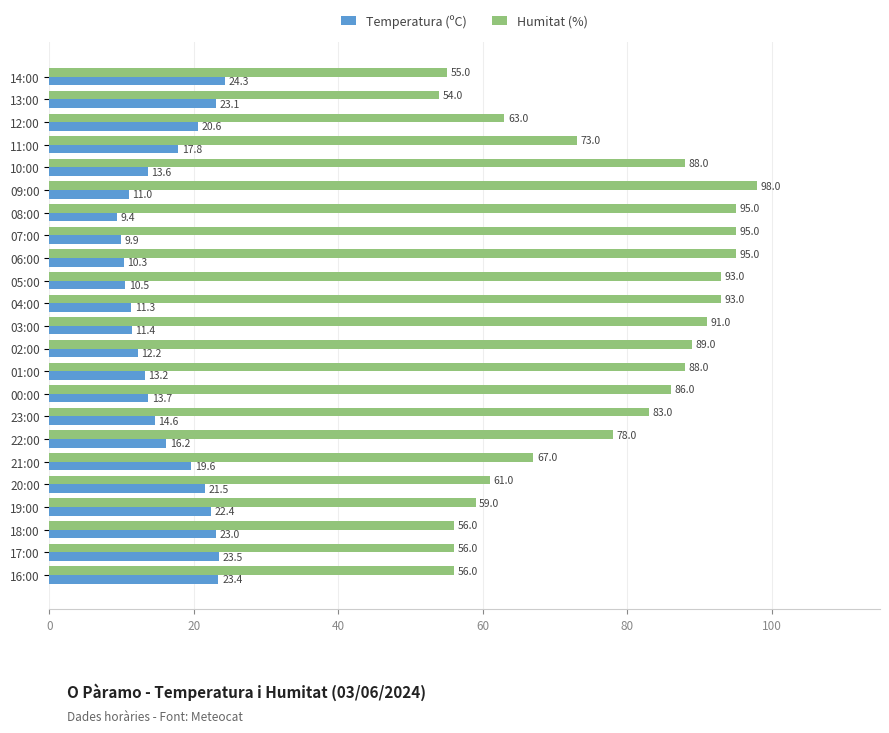

What is the approximate value of Temperatura (ºC) at 12:00?

20.6